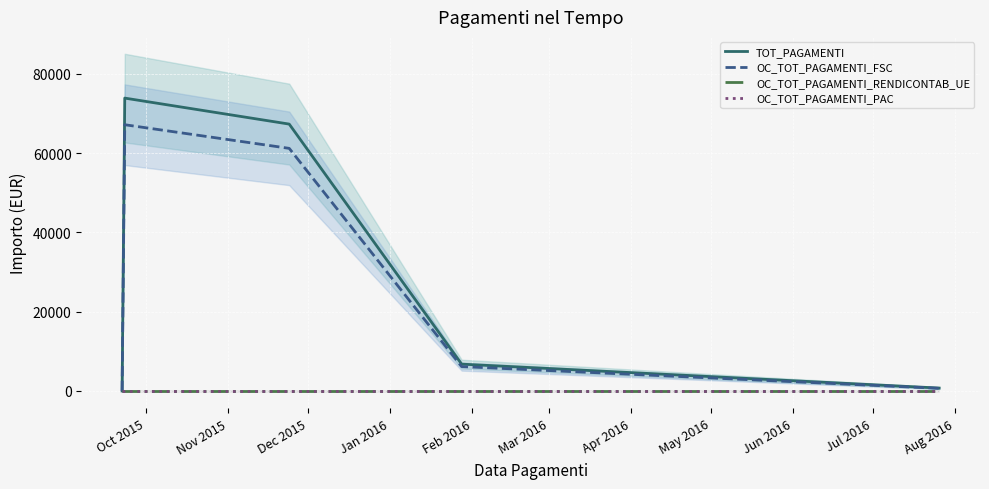

What is the total value across all series at Nov 2015?

141064.7